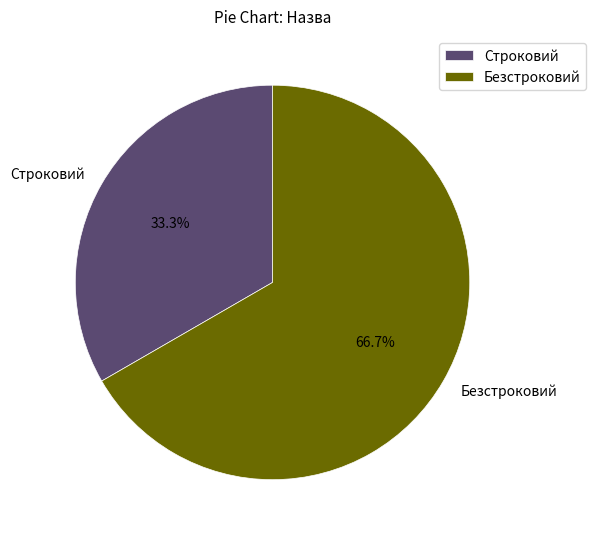

Count the number of slices in the pie.

2